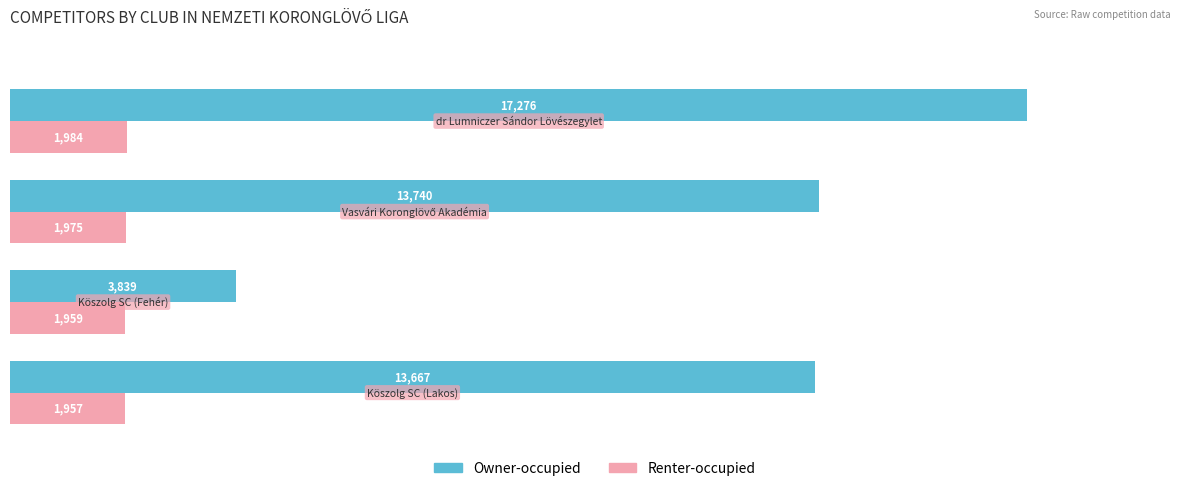

What is the difference between the second highest and minimum values in the Owner-occupied series?

9901